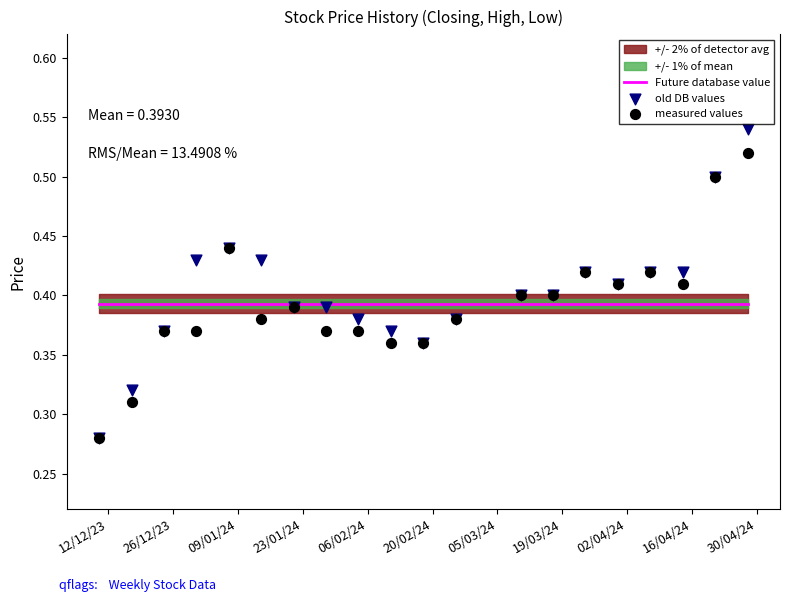

What is the total value across all series at 06/02/24?

1.2